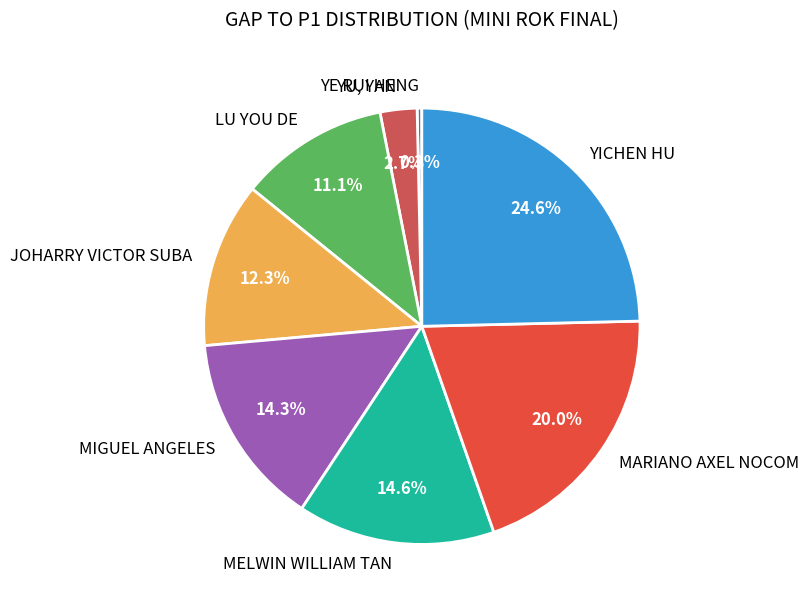

Is it true that YU, YAN is 3% of the pie?

True